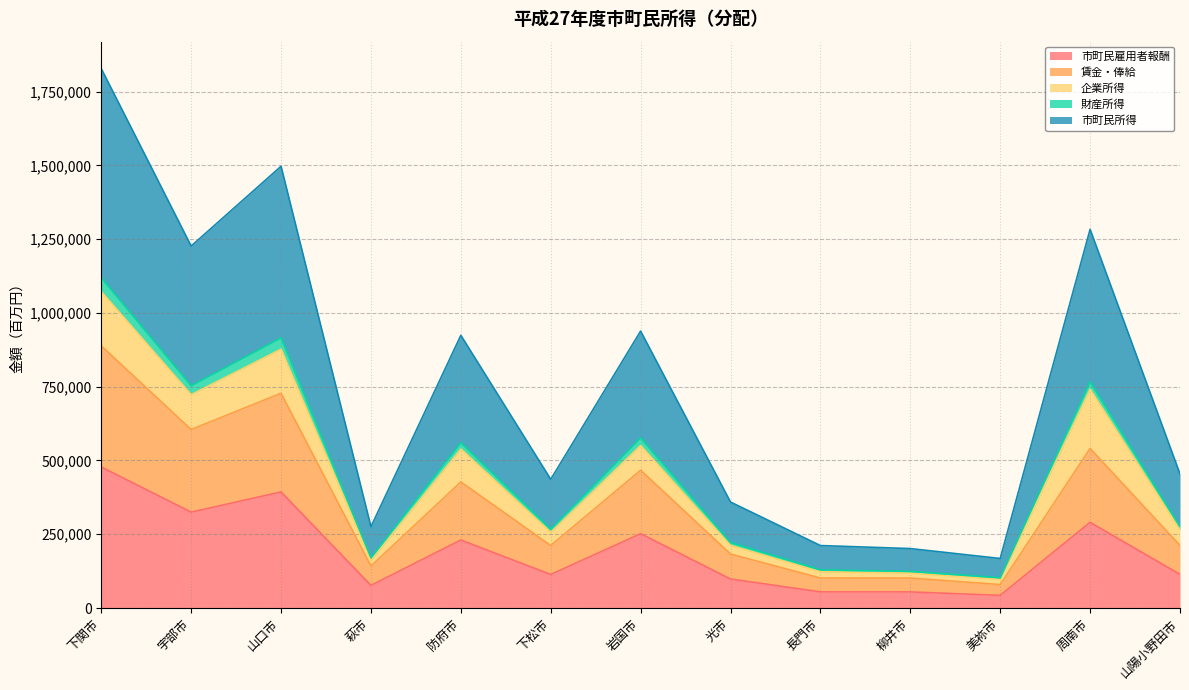

How many values in the 市町民雇用者報酬 series exceed 114033?

6